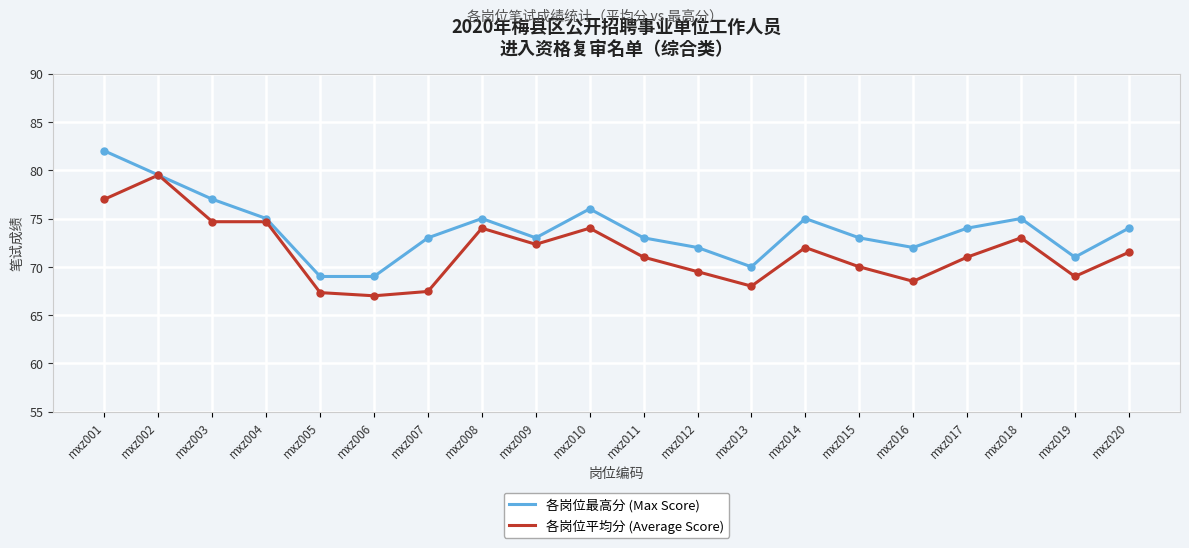

True or false: 各岗位最高分 (Max Score) has a value of 77.0 at mxz003.

True